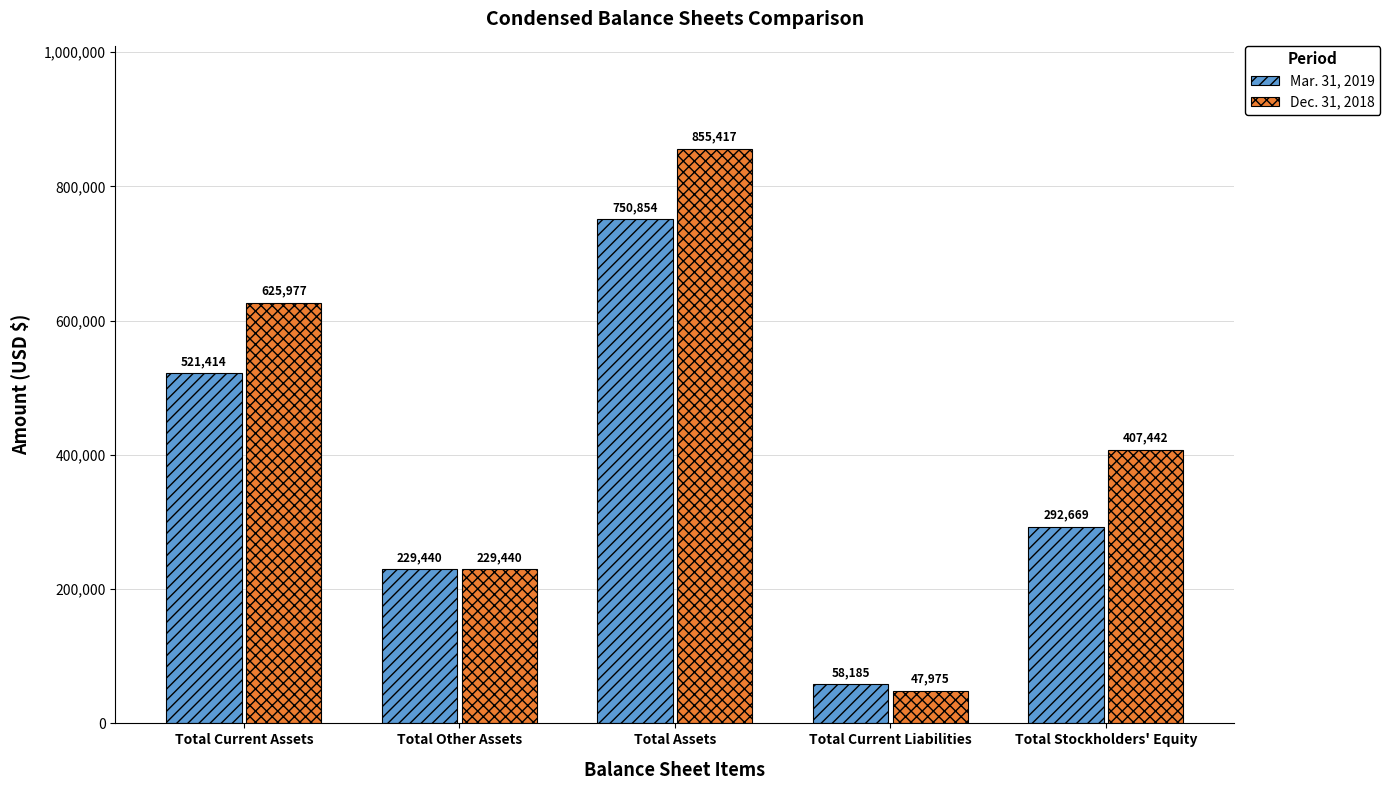

Count the number of categories in the chart.

5